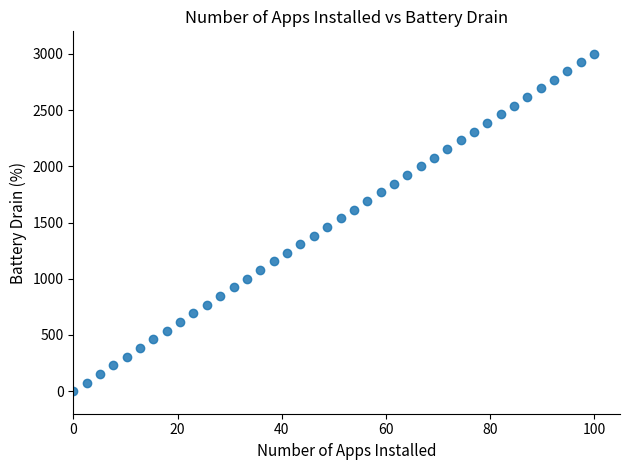

What is the range of Y values (max minus min)?

3000.0